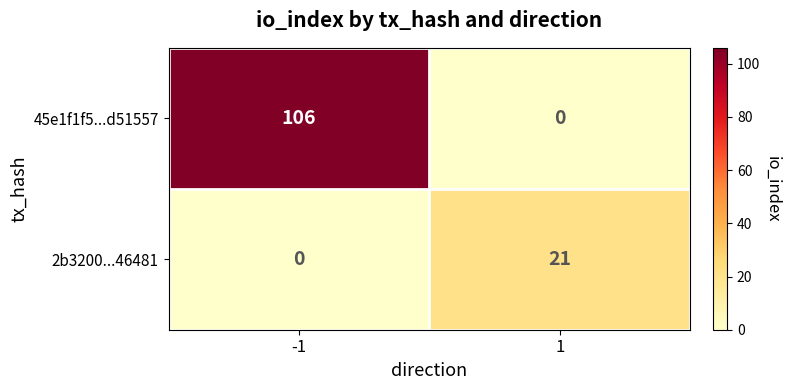

What is the sum of all 45e1f1f5...d51557 values?

106